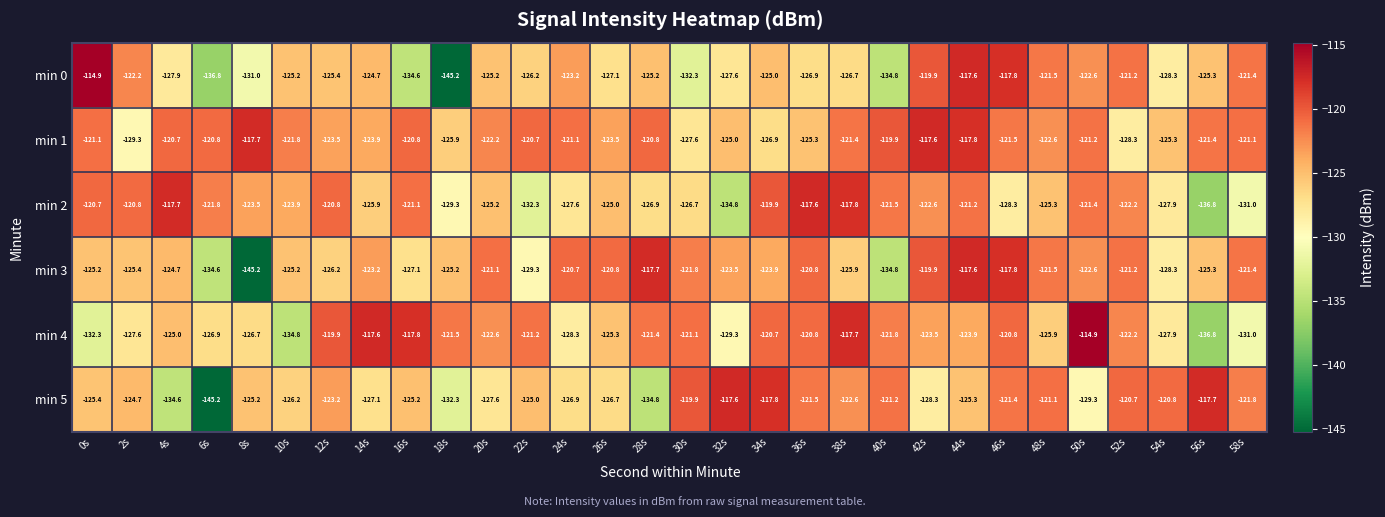

Where is min 3 nearest to the value -131?

22s